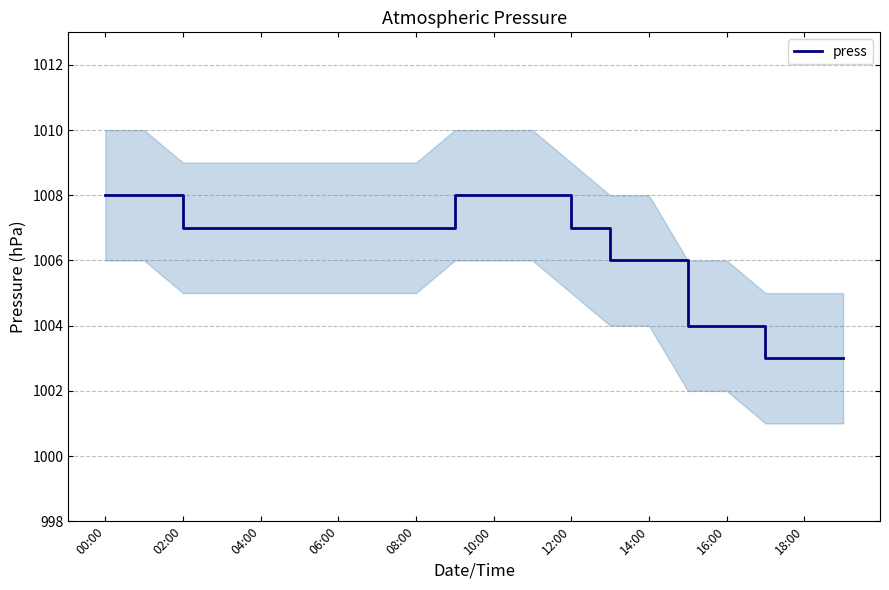

What is the minimum value for press?

1003